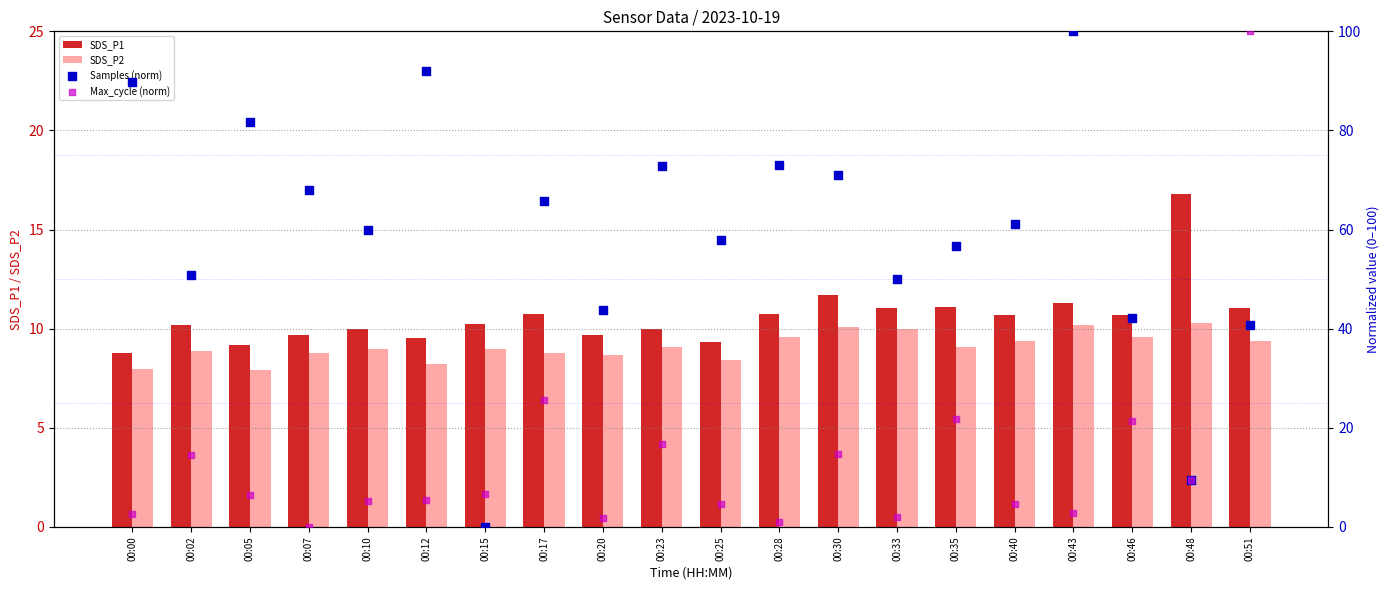

Is the value of Max_cycle (norm) at 00:17 greater than the value of Samples (norm) at 00:43?

No